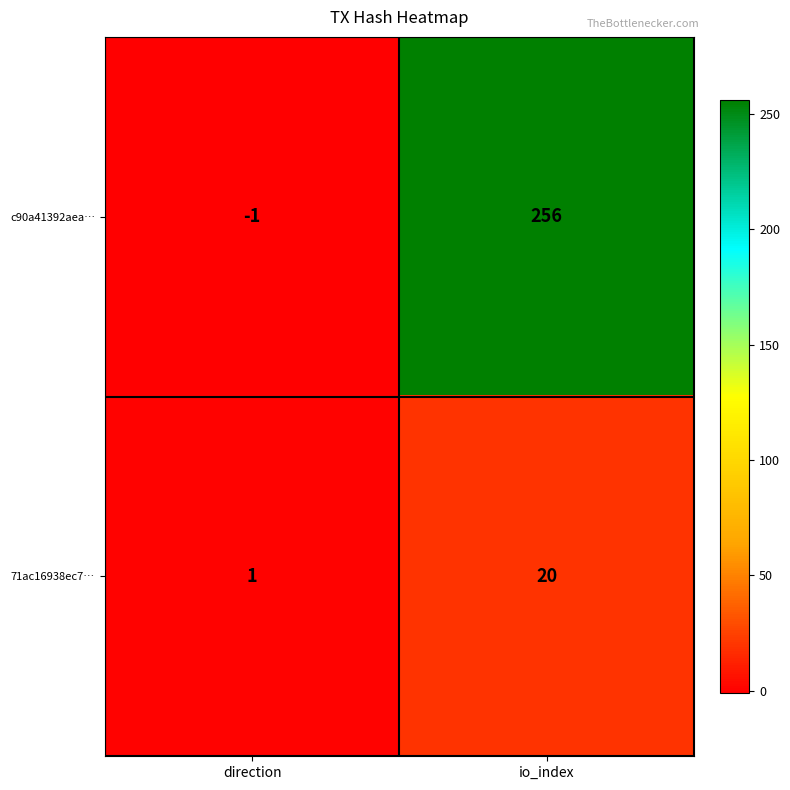

What is the difference between the maximum and minimum values in the 71ac16938ec7… series?

19